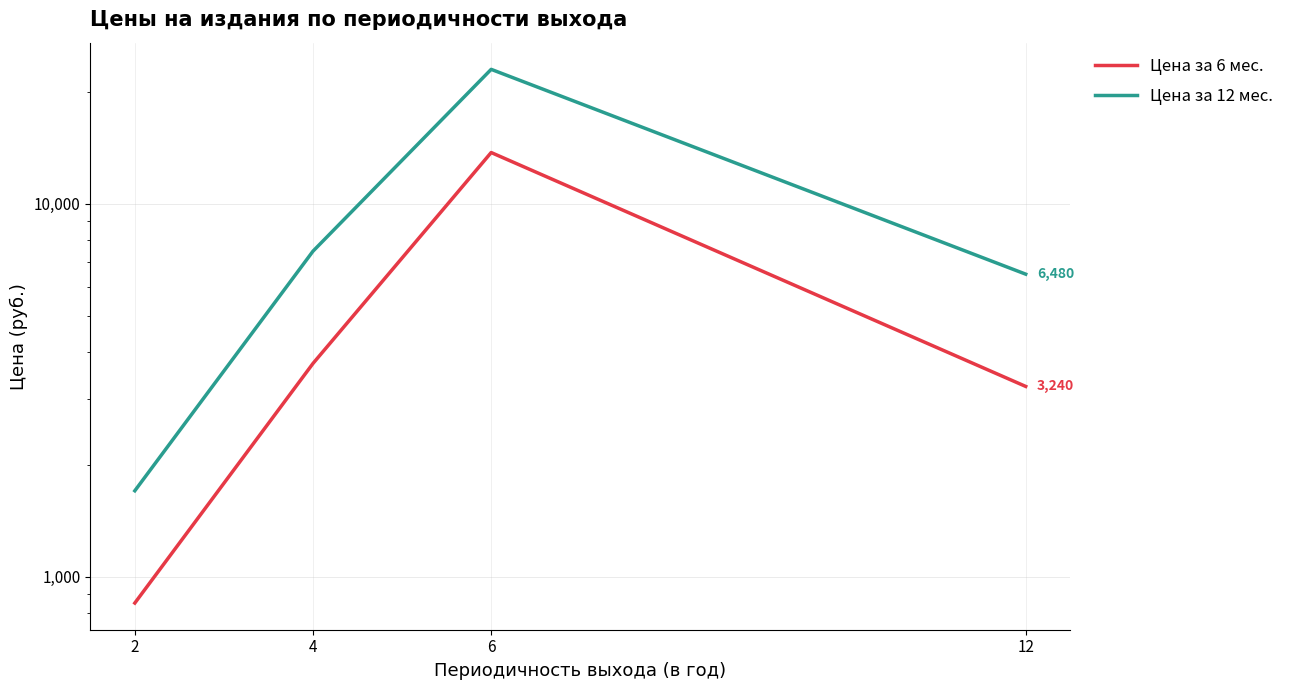

At which category is the sum across all series the highest?

6